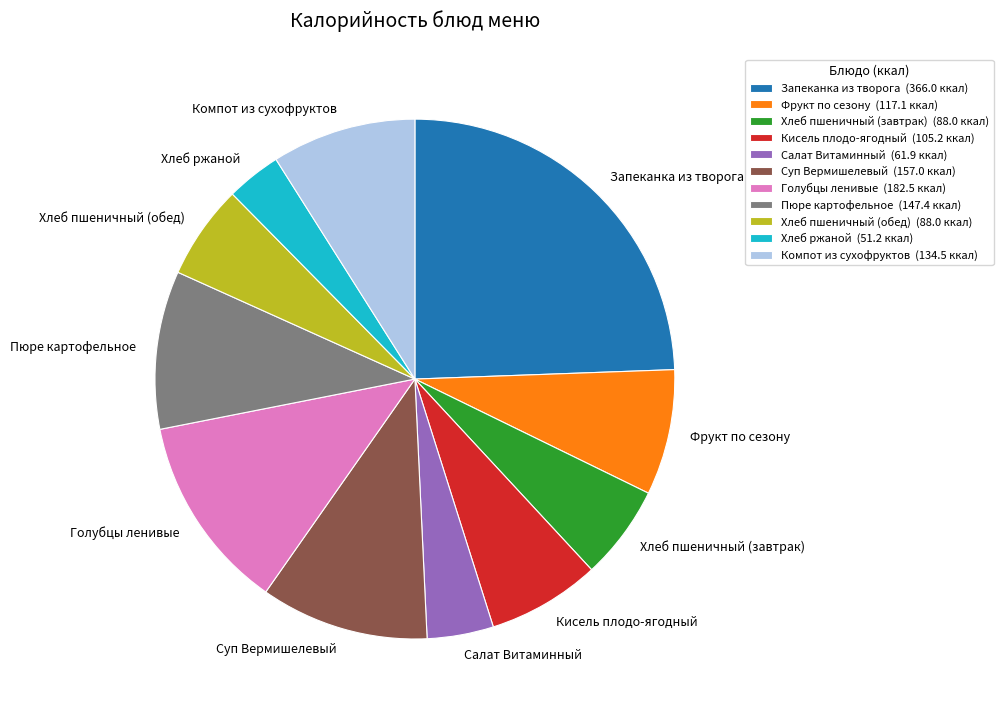

Count the number of slices in the pie.

11